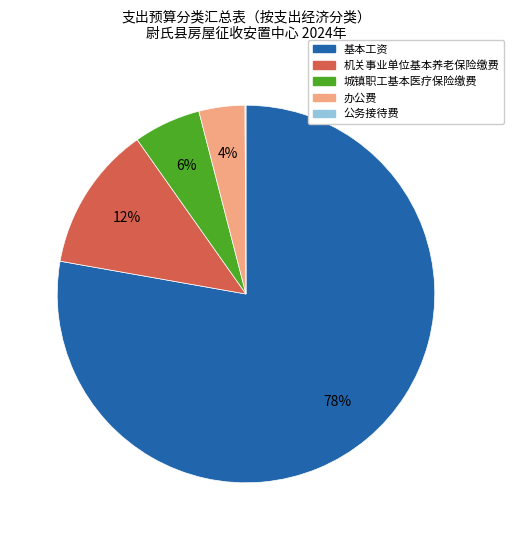

Between 城镇职工基本医疗保险缴费 and 基本工资, which is larger?

基本工资